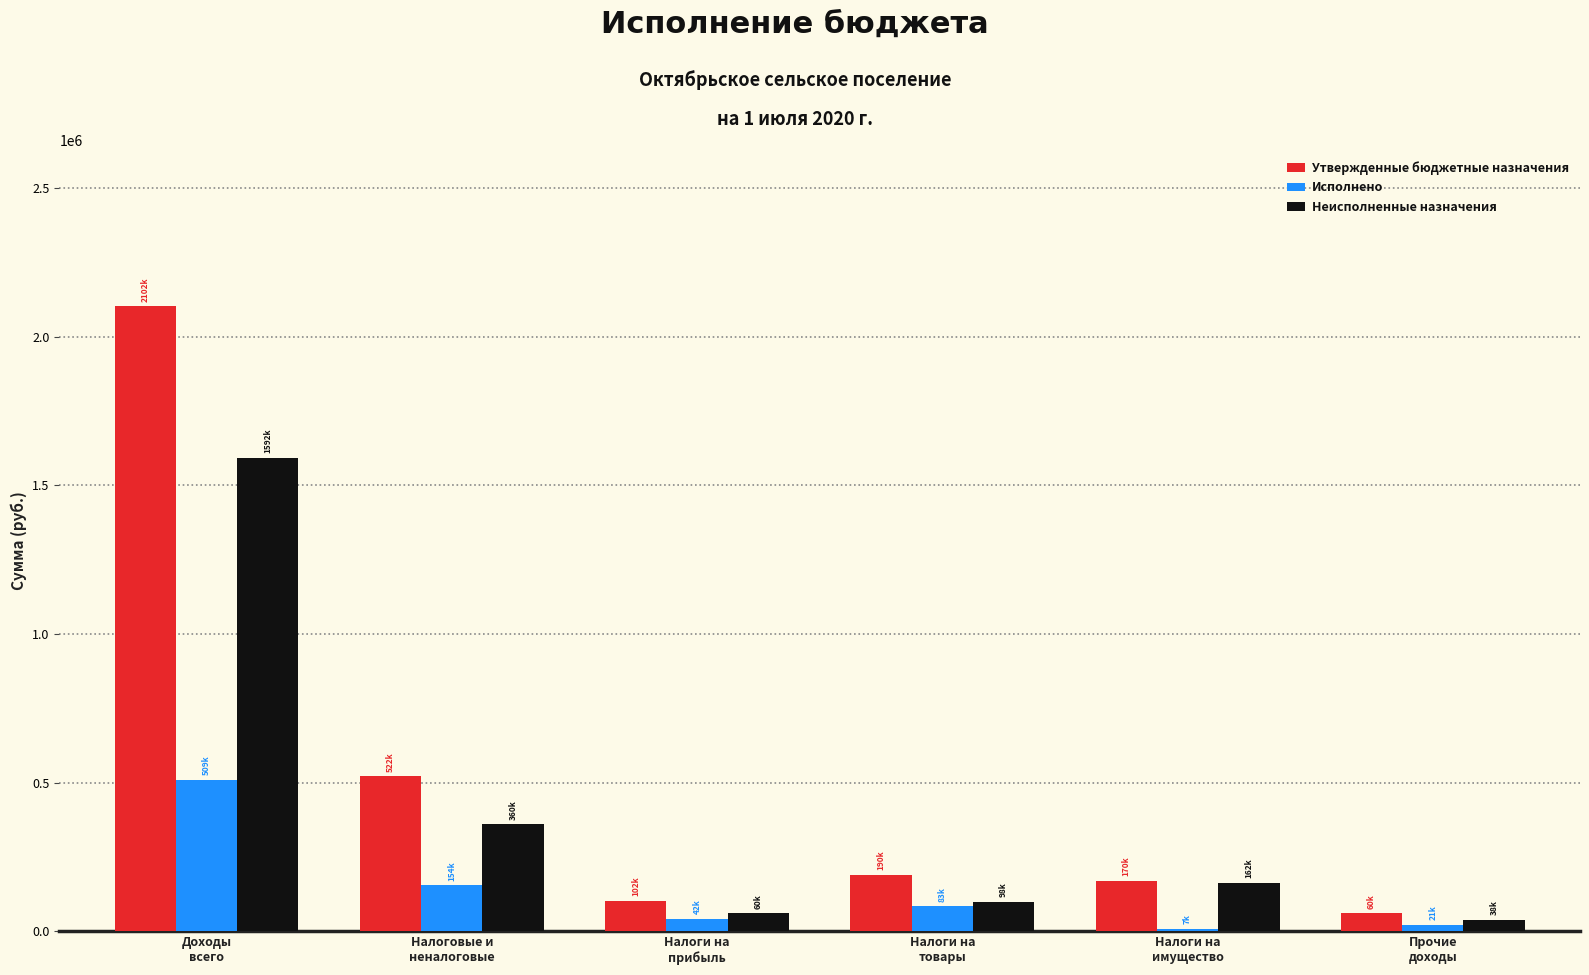

Is it true that Утвержденные бюджетные назначения equals 190000.0 at Налоги на
товары?

True